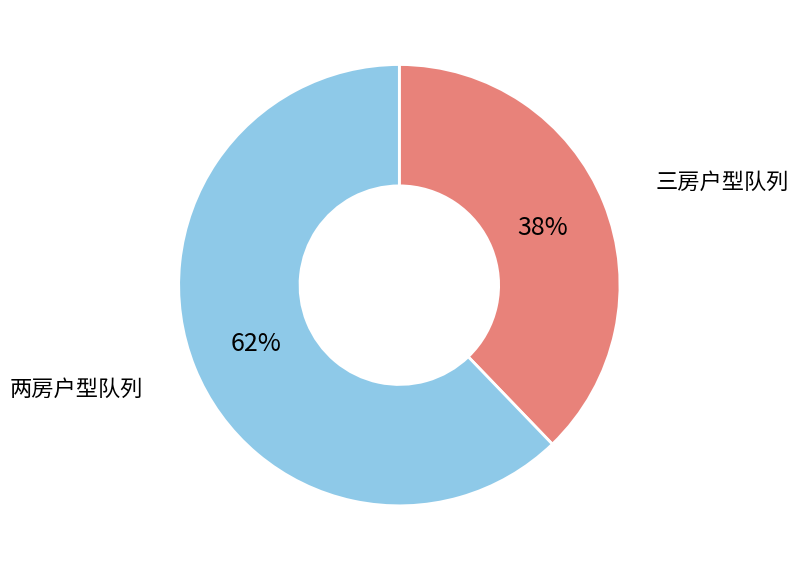

How many segments does this pie chart have?

2